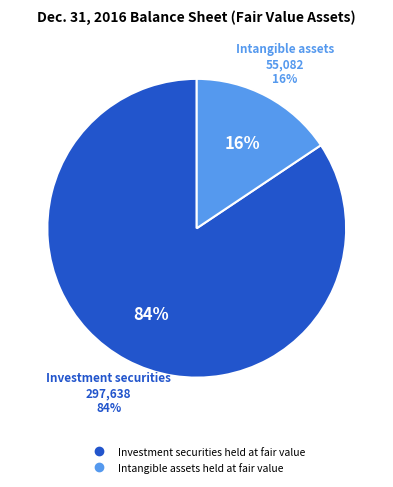

Combined, do Intangible assets held at fair value and Investment securities held at fair value account for over 50%?

Yes